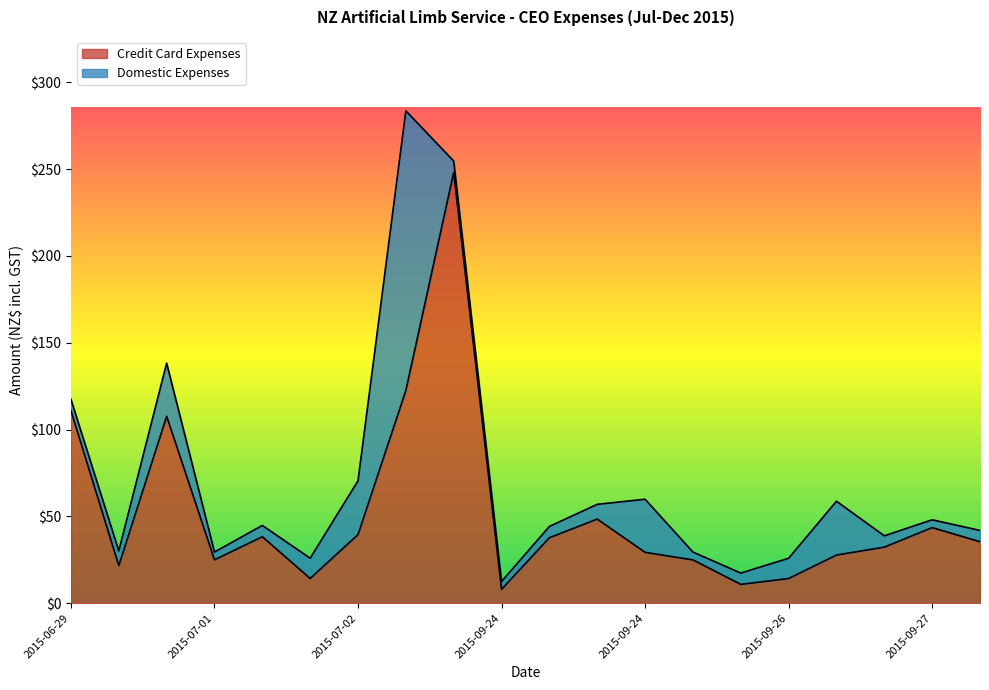

How many lines are shown in the chart?

2